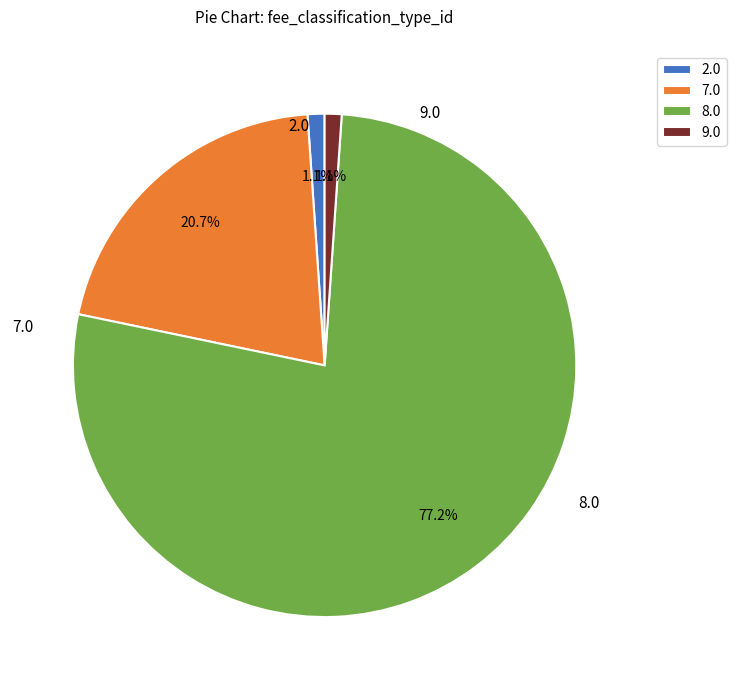

Which category has the biggest portion of the pie?

8.0